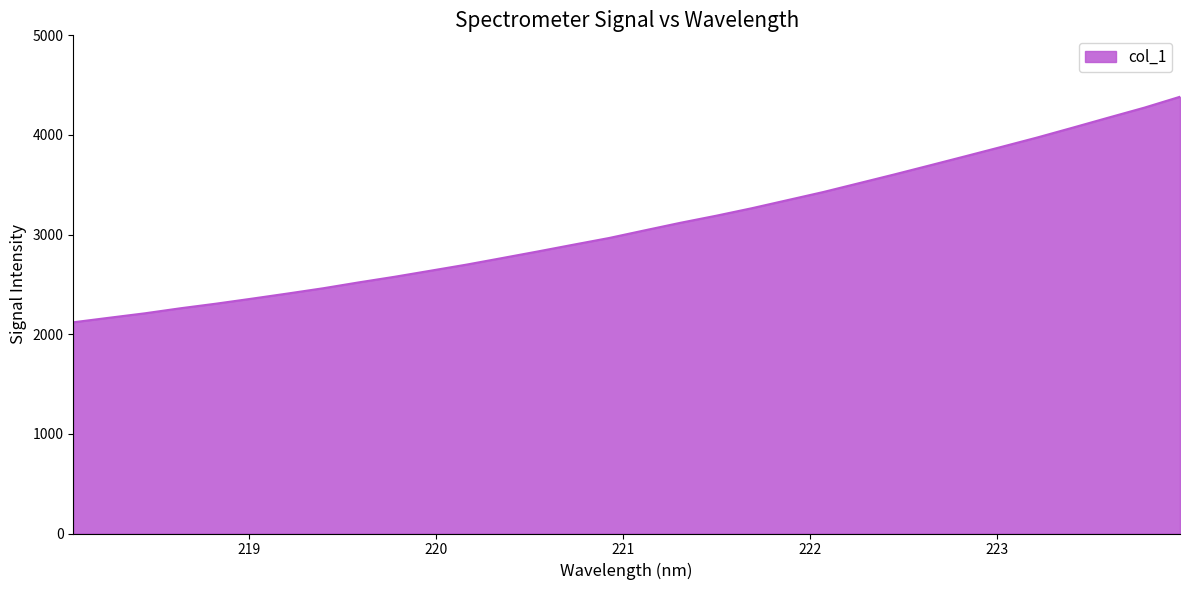

What is the maximum value shown in the chart?

4383.5